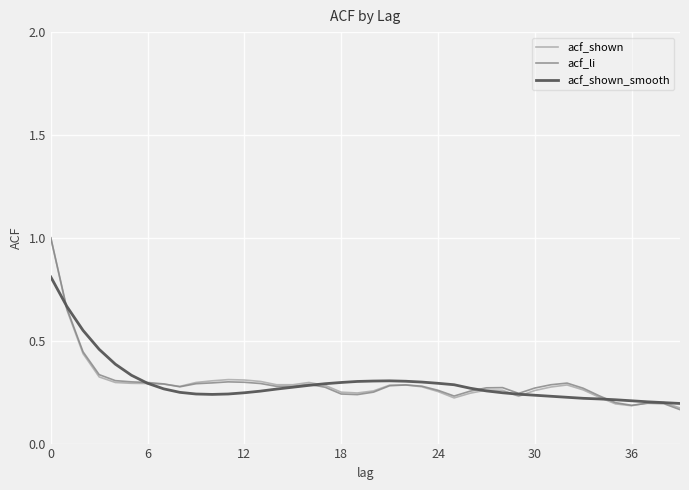

What is the greatest value displayed?

1.0